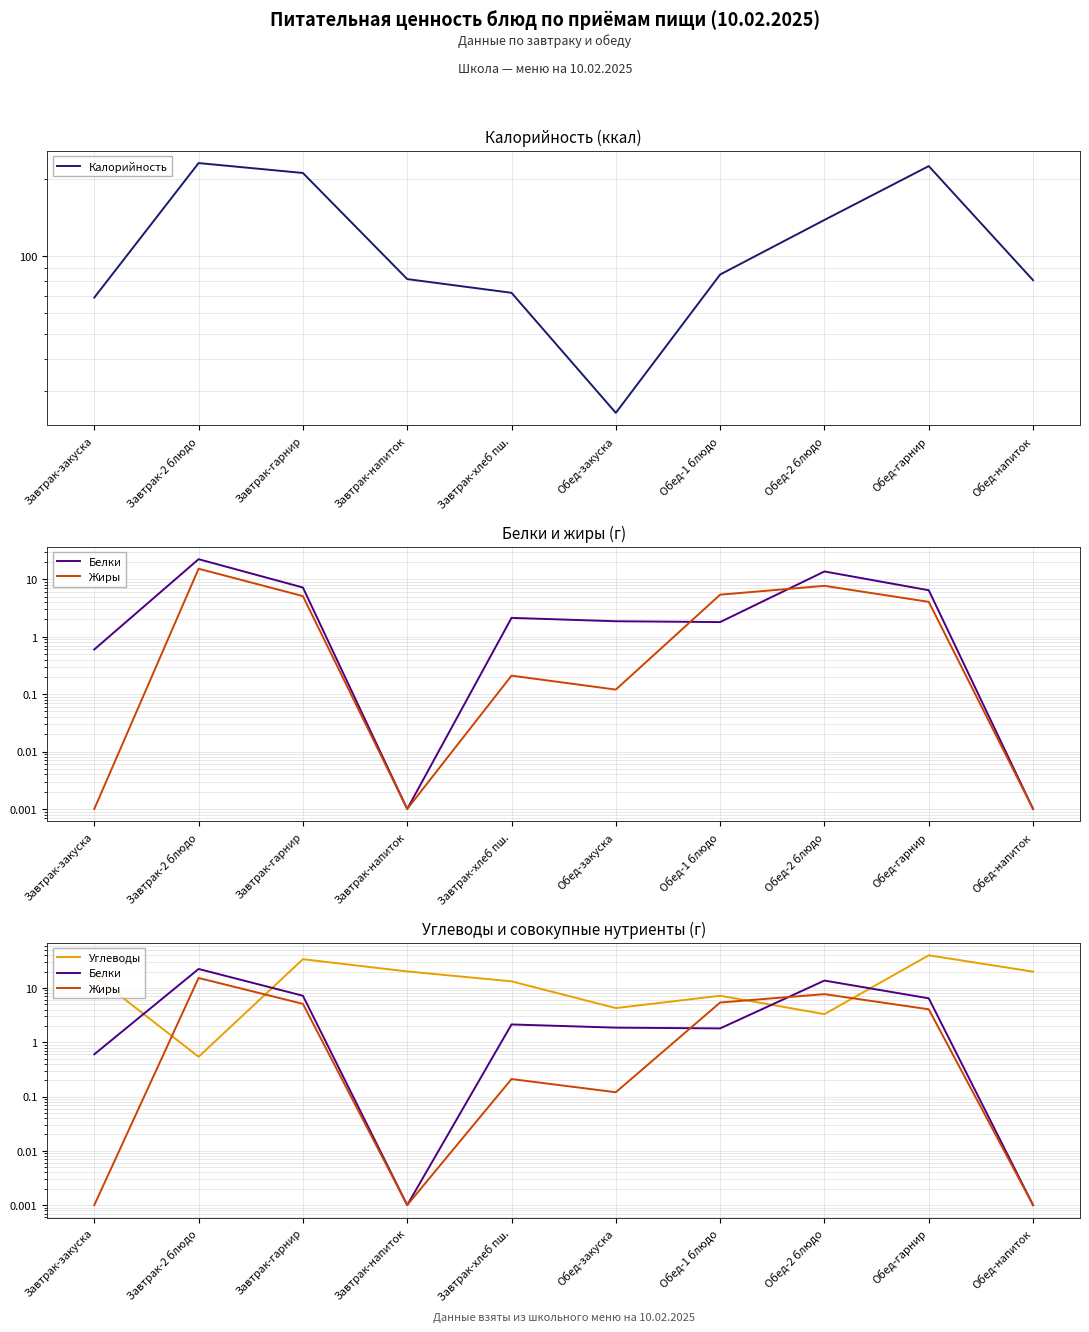

What is the average value of the Белки series?

5.6